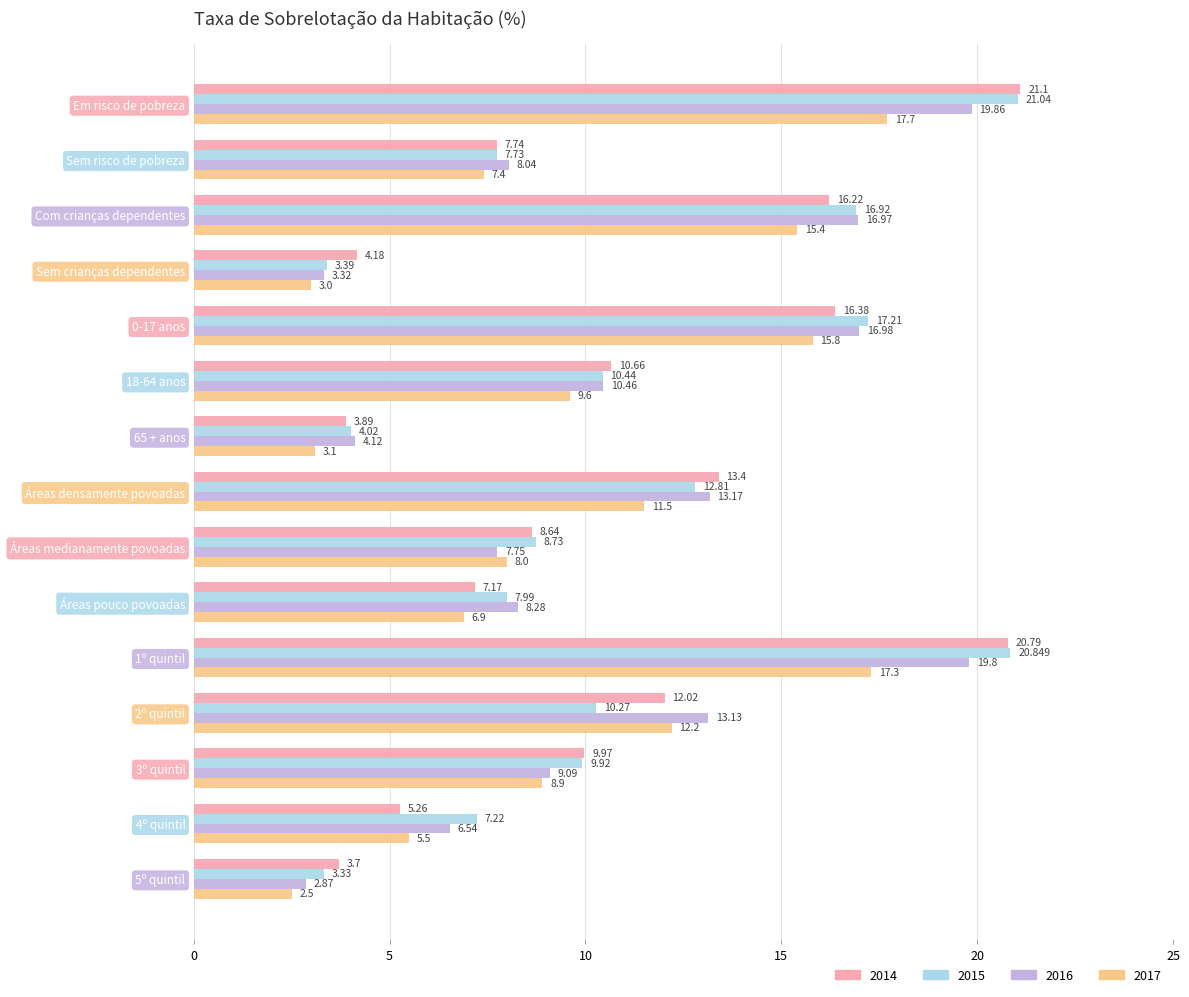

What is the difference between the maximum and minimum values in the 2015 series?

17.7